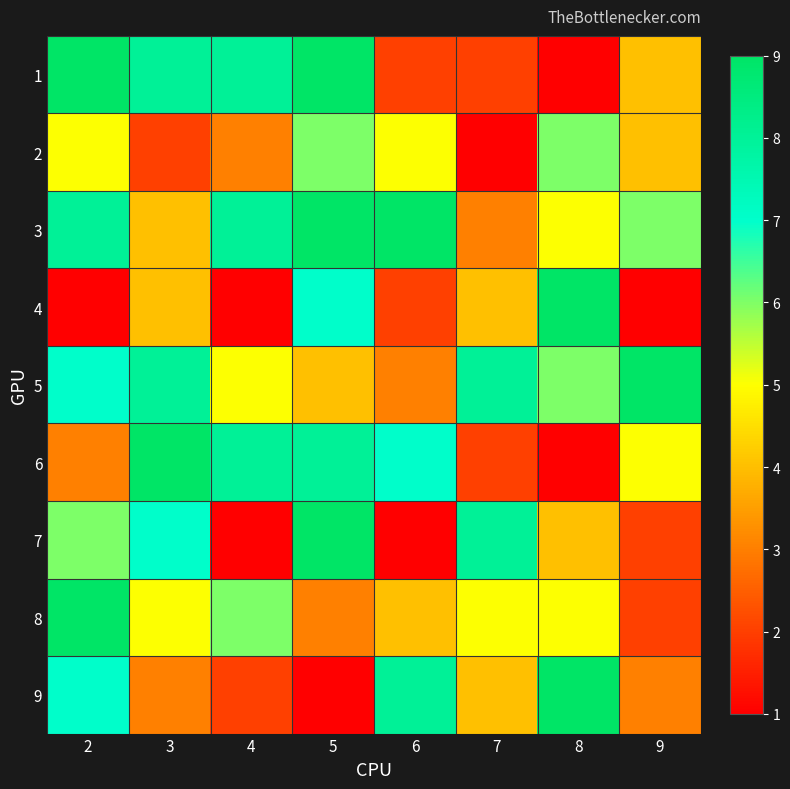

How many categories are shown in the chart?

8